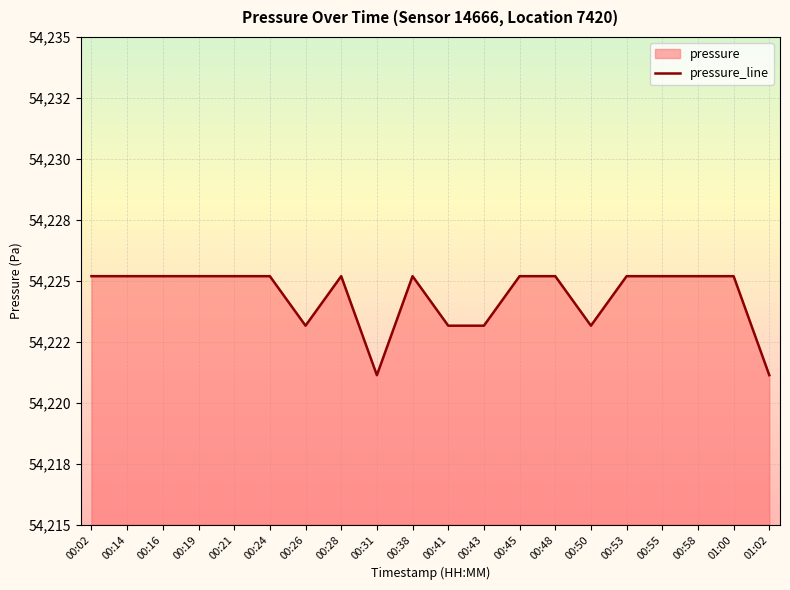

The value at 00:48 is 88169.6. True or false?

False